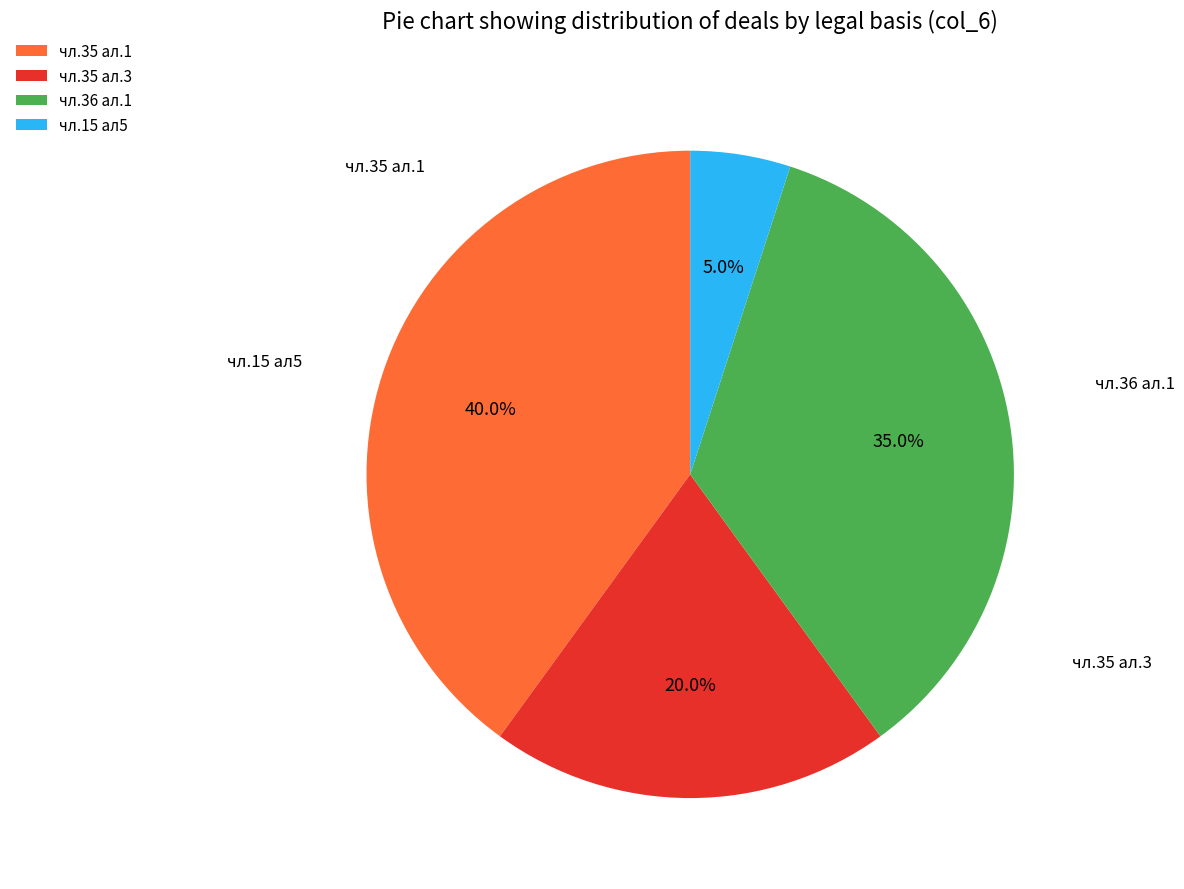

What is the total percentage of чл.35 ал.3 and чл.36 ал.1?

55.0%